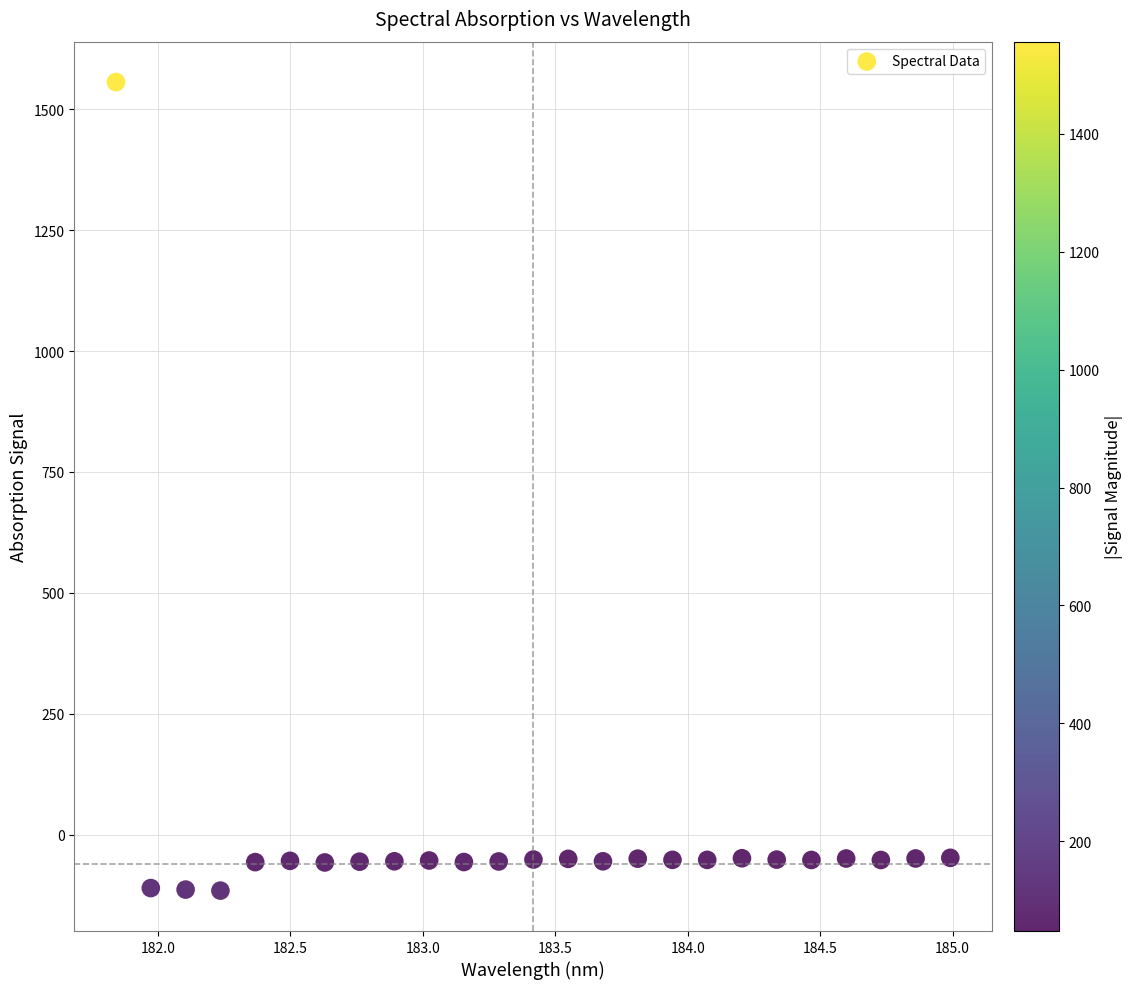

What is the range of Y values (max minus min)?

1671.9